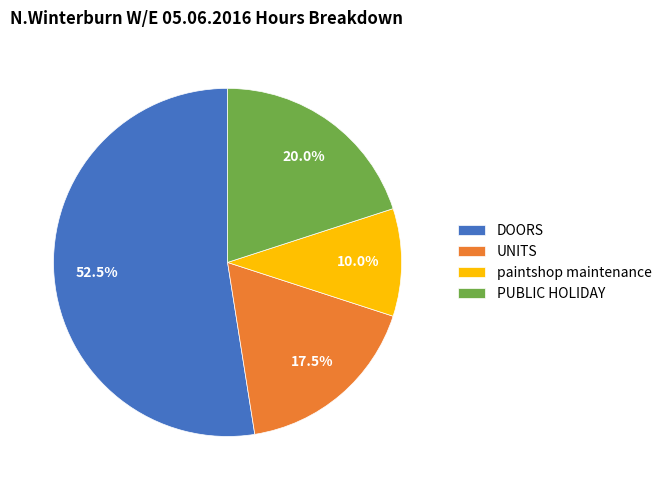

To the nearest percent, what is the difference between the PUBLIC HOLIDAY and DOORS slice percentages?

32%